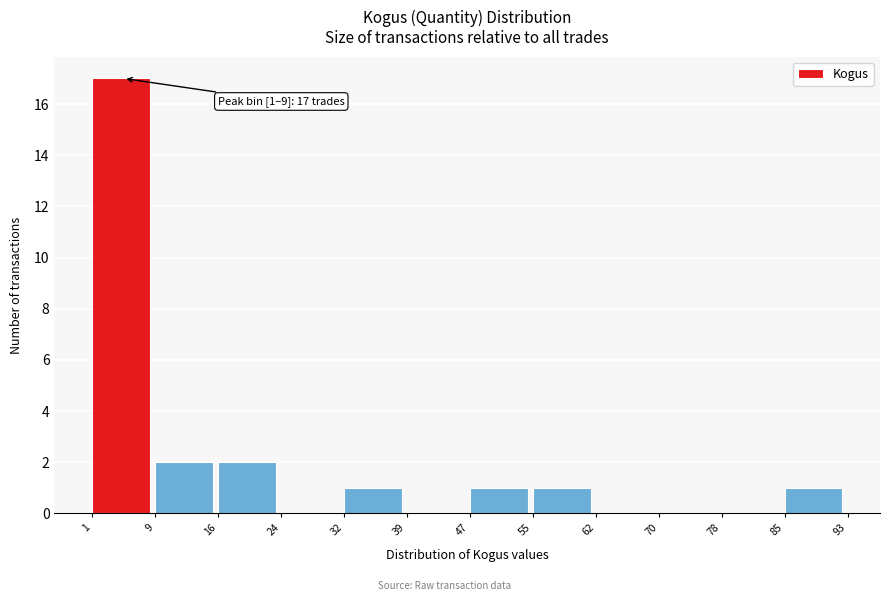

Over which range of the x-axis is the bar tallest?

1 to 9